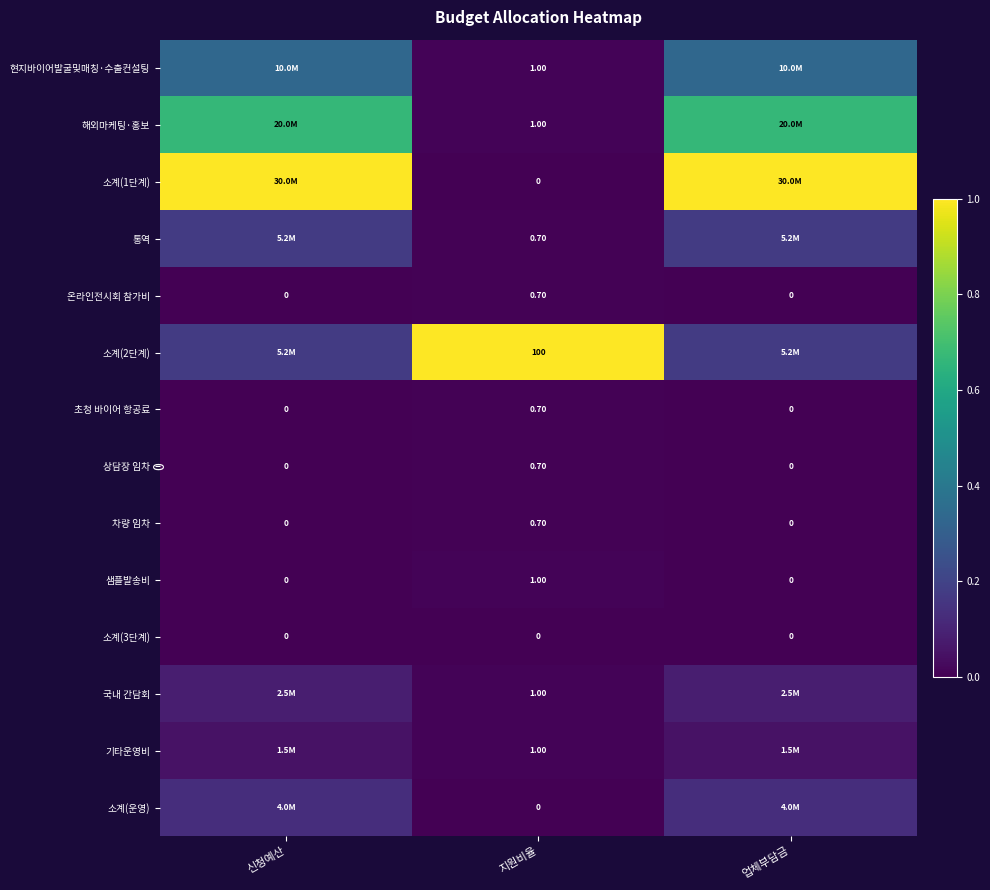

Is the value of 상담장 임차 at 신청예산 greater than the value of 샘플발송비 at 지원비율?

No